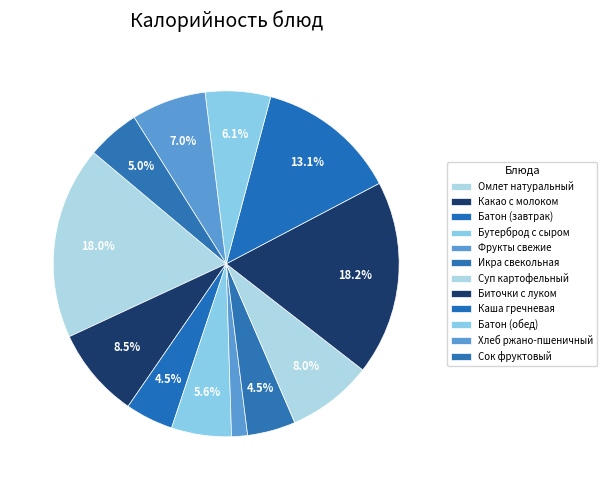

Count the number of slices in the pie.

12